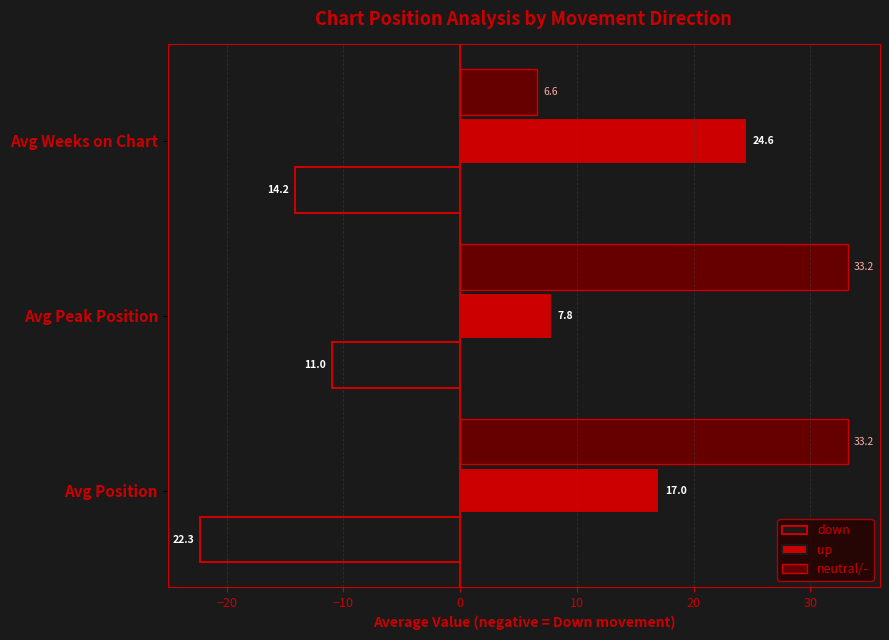

What is the lowest value of the down series?

-22.3